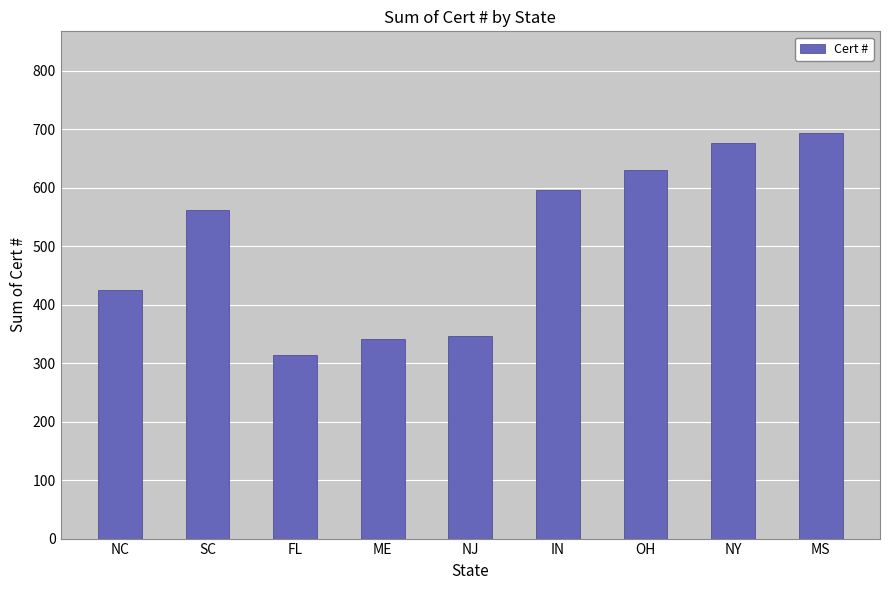

What is the difference between the second highest and second lowest values?

335